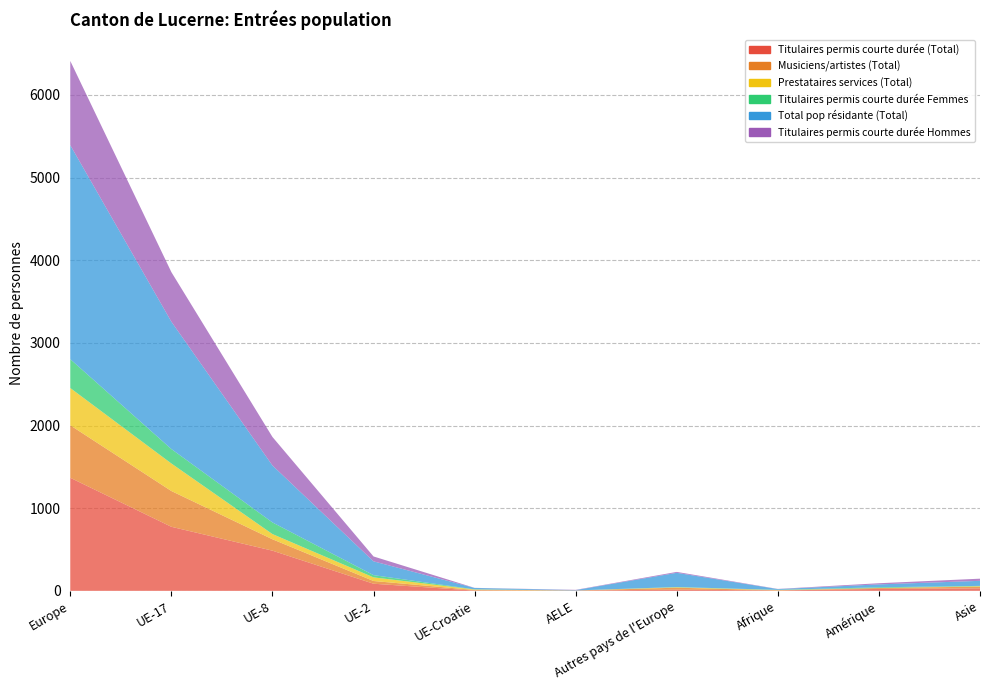

Reading left to right, transcribe all the data shown in this chart.

Titulaires permis courte durée (Total): Europe=1368	UE-17=775	UE-8=486	UE-2=86	UE-Croatie=3	AELE=4	Autres pays de l'Europe=14	Afrique=5	Amérique=23	Asie=30
Musiciens/artistes (Total): Europe=635	UE-17=433	UE-8=138	UE-2=33	UE-Croatie=7	AELE=0	Autres pays de l'Europe=24	Afrique=1	Amérique=11	Asie=21
Prestataires services (Total): Europe=451	UE-17=333	UE-8=63	UE-2=44	UE-Croatie=6	AELE=0	Autres pays de l'Europe=5	Afrique=3	Amérique=0	Asie=5
Titulaires permis courte durée Femmes: Europe=349	UE-17=175	UE-8=141	UE-2=27	UE-Croatie=2	AELE=1	Autres pays de l'Europe=3	Afrique=3	Amérique=9	Asie=4
Total pop résidante (Total): Europe=2590	UE-17=1541	UE-8=689	UE-2=167	UE-Croatie=17	AELE=4	Autres pays de l'Europe=172	Afrique=9	Amérique=35	Asie=61
Titulaires permis courte durée Hommes: Europe=1019	UE-17=600	UE-8=345	UE-2=59	UE-Croatie=1	AELE=3	Autres pays de l'Europe=11	Afrique=2	Amérique=14	Asie=26